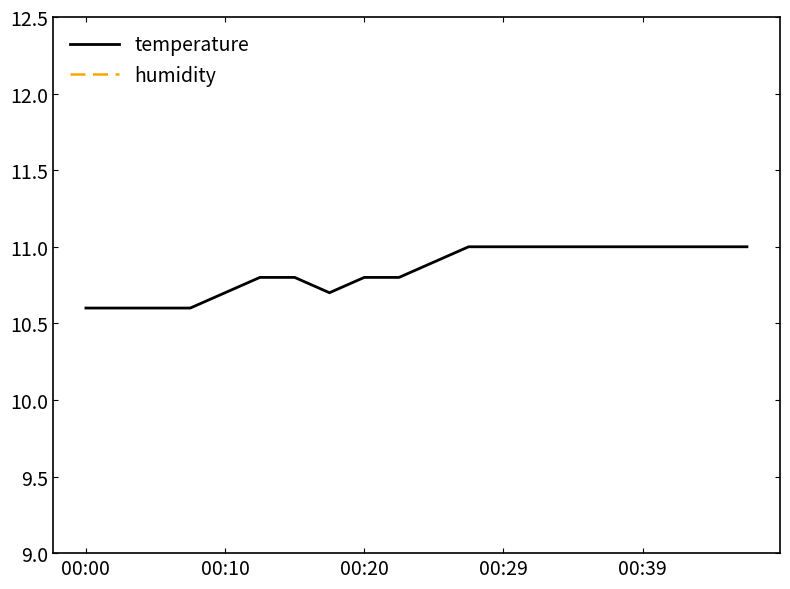

Which category has the lowest value in the humidity series?

00:00